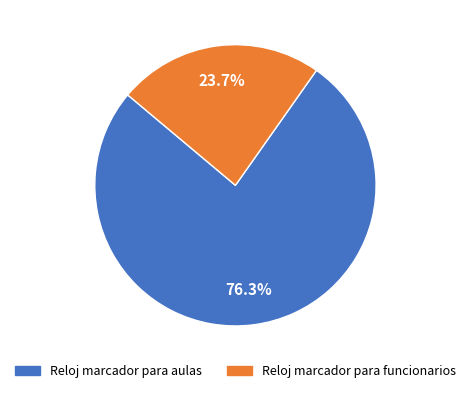

What is the largest slice in the pie chart?

Reloj marcador para aulas